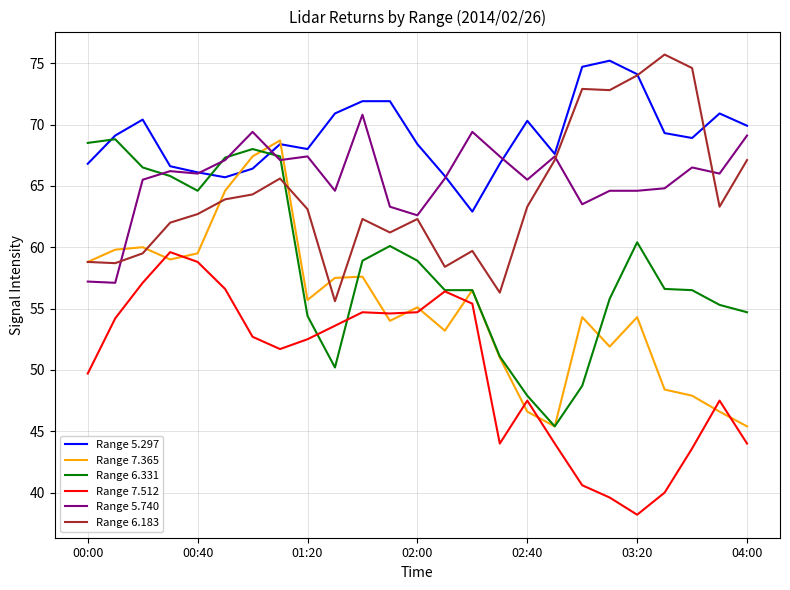

What is the difference between the maximum and minimum values in the Range 7.512 series?

21.4